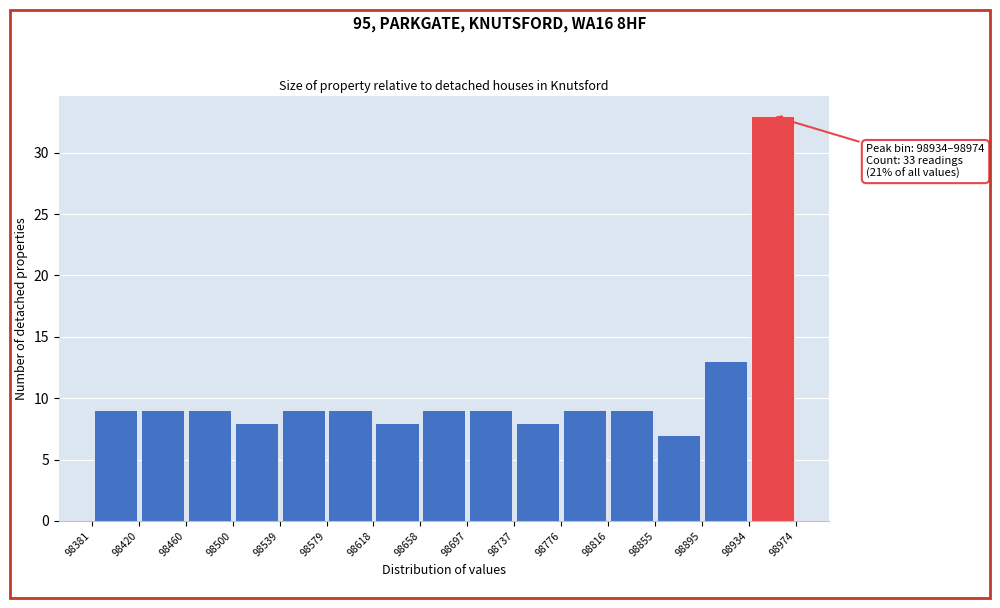

Which range on the x-axis has the tallest bar?

98934 to 98974